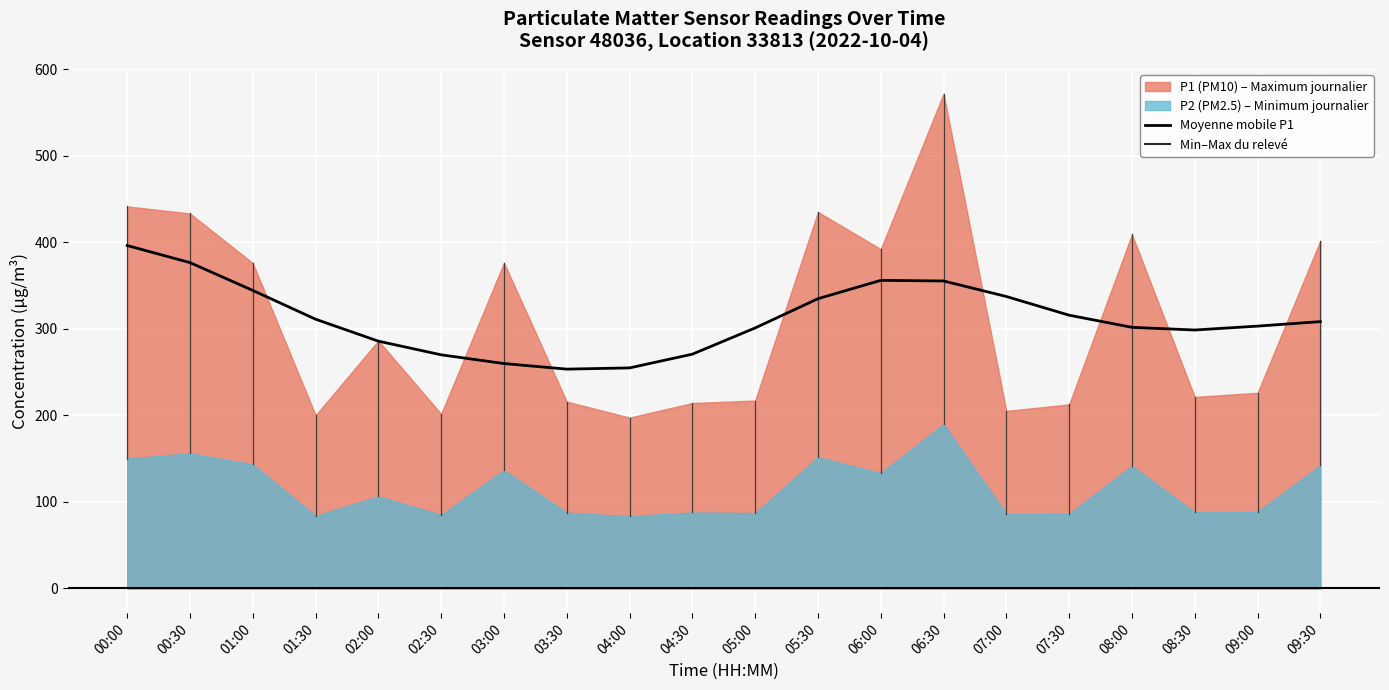

What is the value of the 4th point from the left?

311.0